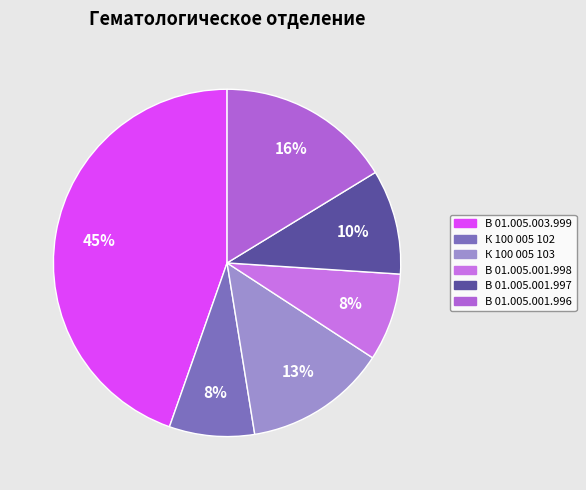

Is it true that К 100 005 102 is 21% of the pie?

False